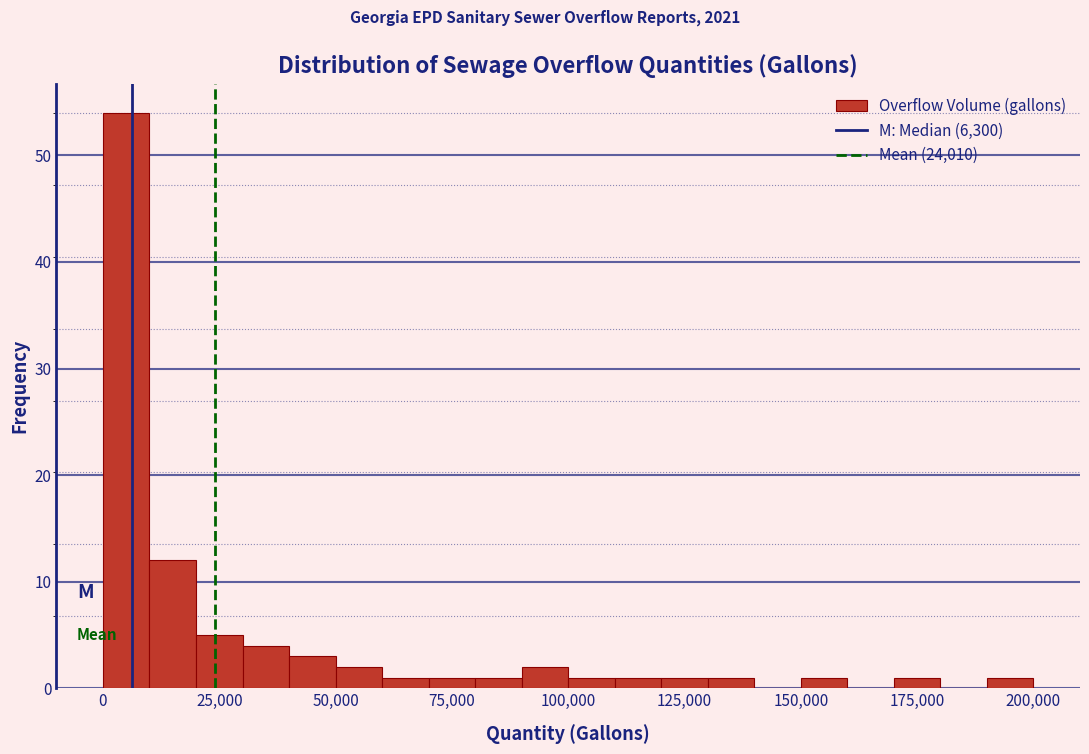

Around what value on the x-axis is the tallest bar? Give the approximate position of its centre, as read against the axis.

5000